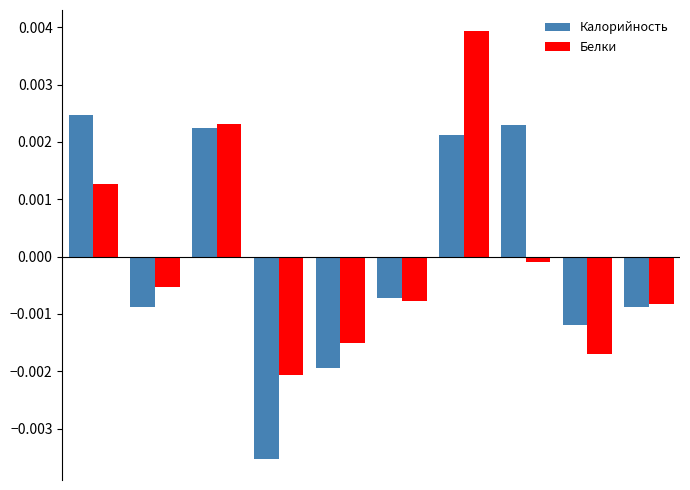

How many Калорийность values are between 0 and 1?

4